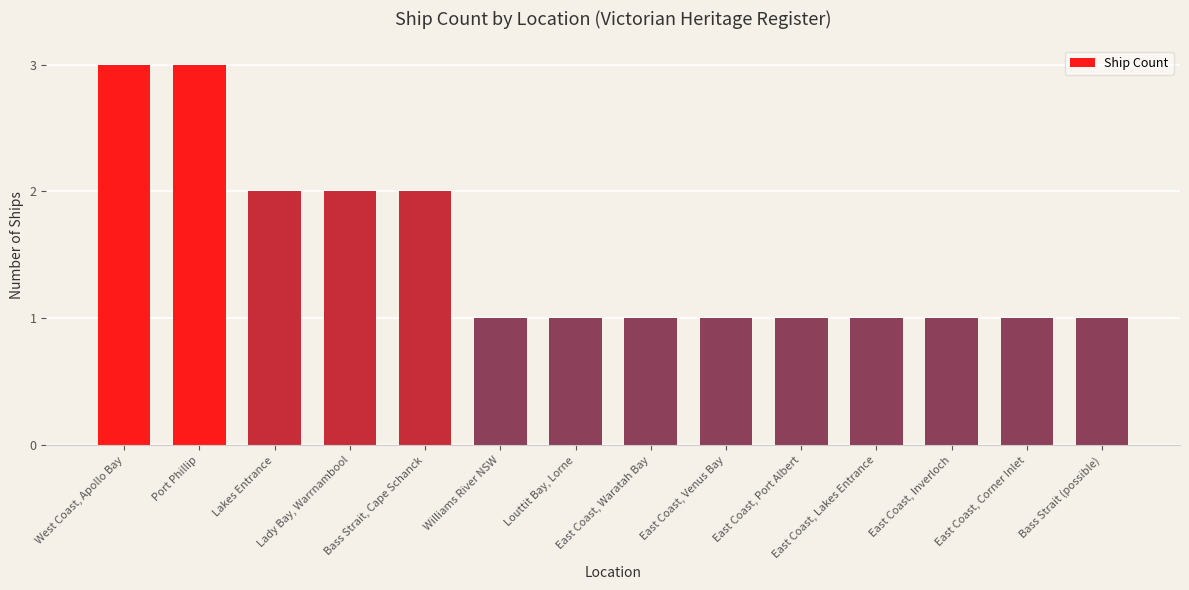

How many distinct data groups are displayed?

1